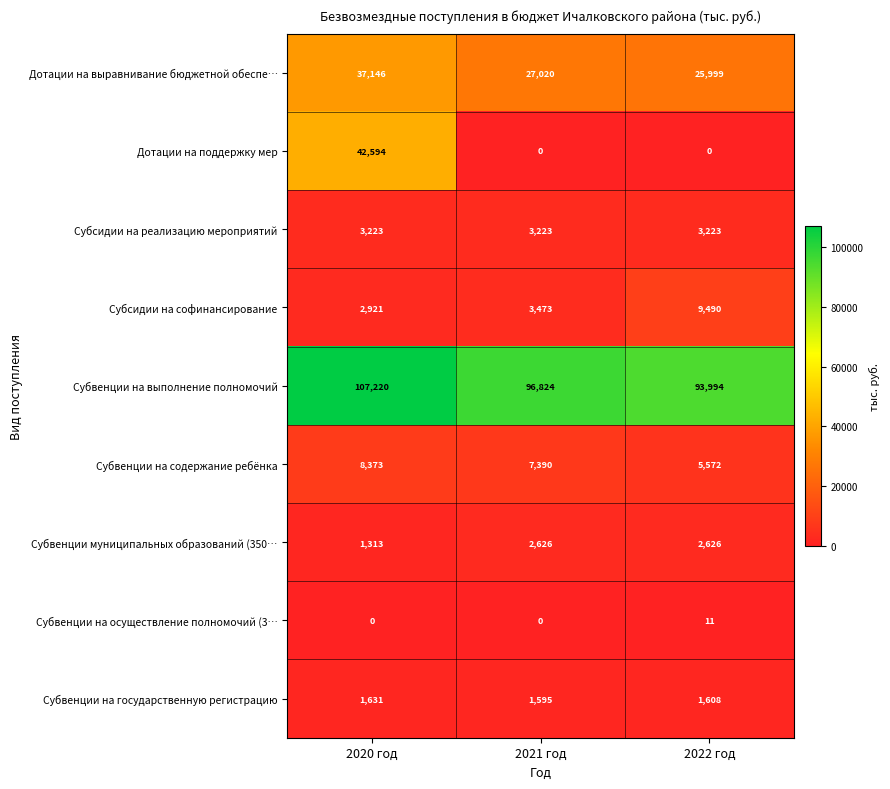

True or false: Субвенции на выполнение полномочий has a value of 93994 at 2022 год.

True